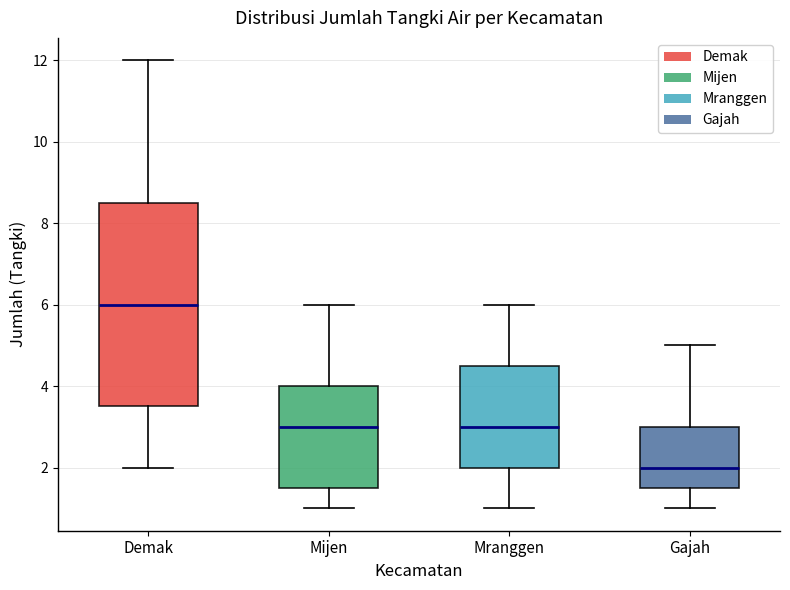

Reading left to right, read every box against the y-axis: the position of its median line, the range the box covers, and the ends of its whiskers. The values are not printed on the chart, so give them approximately, as read against the axis.

Demak: median 6.0, box 3.6 to 8.6, whiskers 2.0 to 12.0
Mijen: median 3.0, box 1.6 to 4.0, whiskers 1.0 to 6.0
Mranggen: median 3.0, box 2.0 to 4.6, whiskers 1.0 to 6.0
Gajah: median 2.0, box 1.6 to 3.0, whiskers 1.0 to 5.0